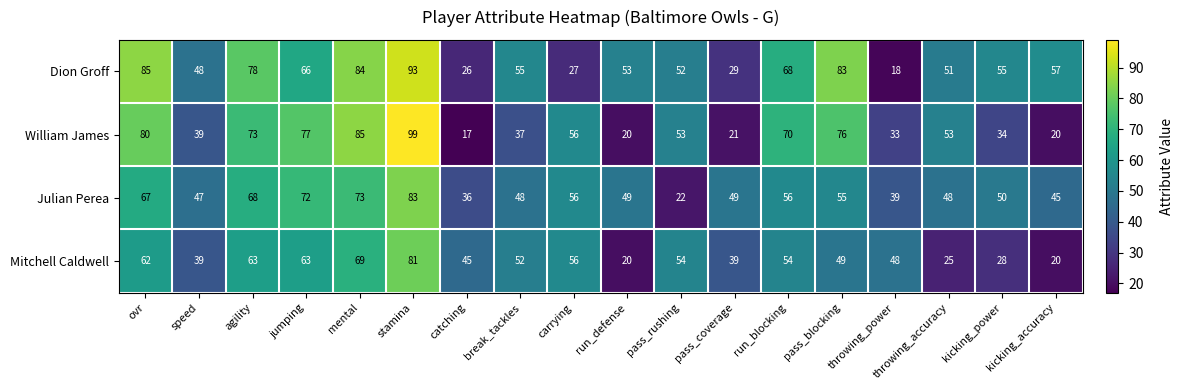

List the series in order of their peak value, highest first.

William James, Dion Groff, Julian Perea, Mitchell Caldwell